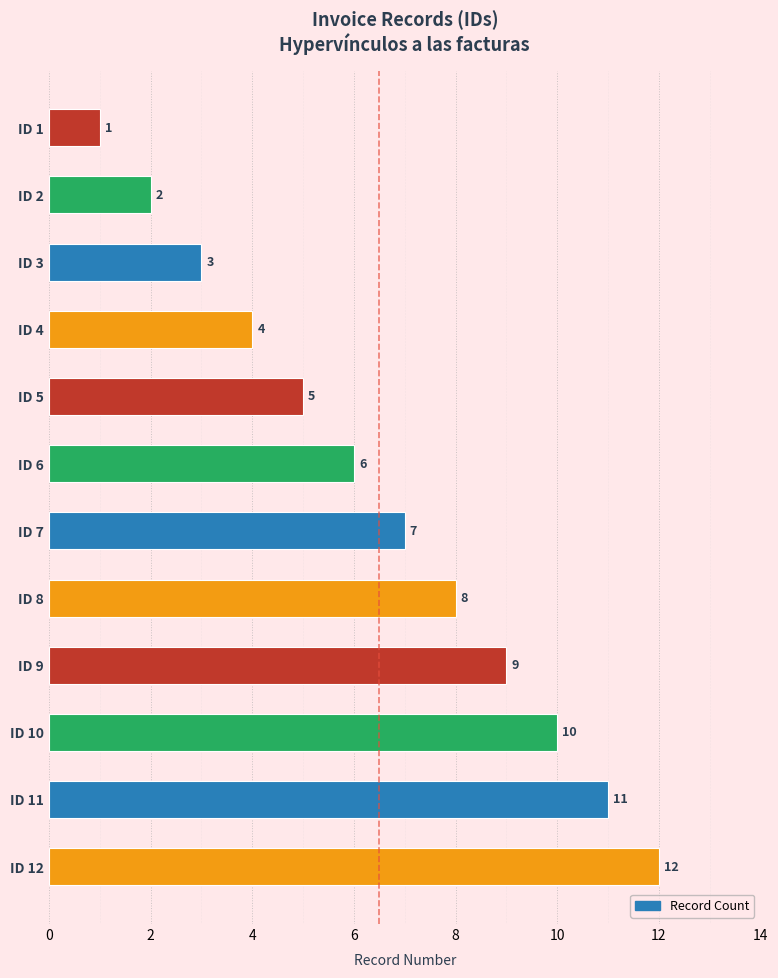

Approximately how many times larger is the value at ID 5 compared to ID 6?

0.8